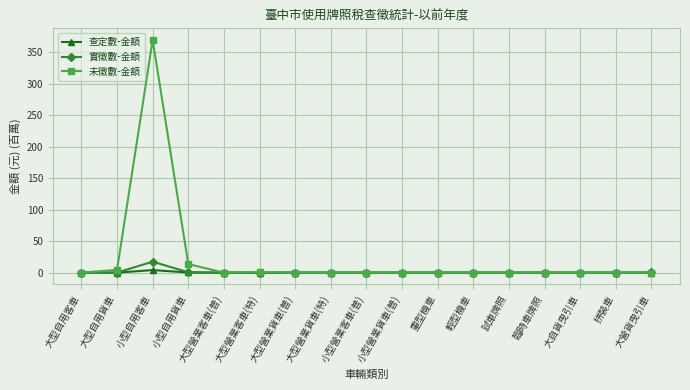

What is the sum of all 查定數-金額 values?

4.5